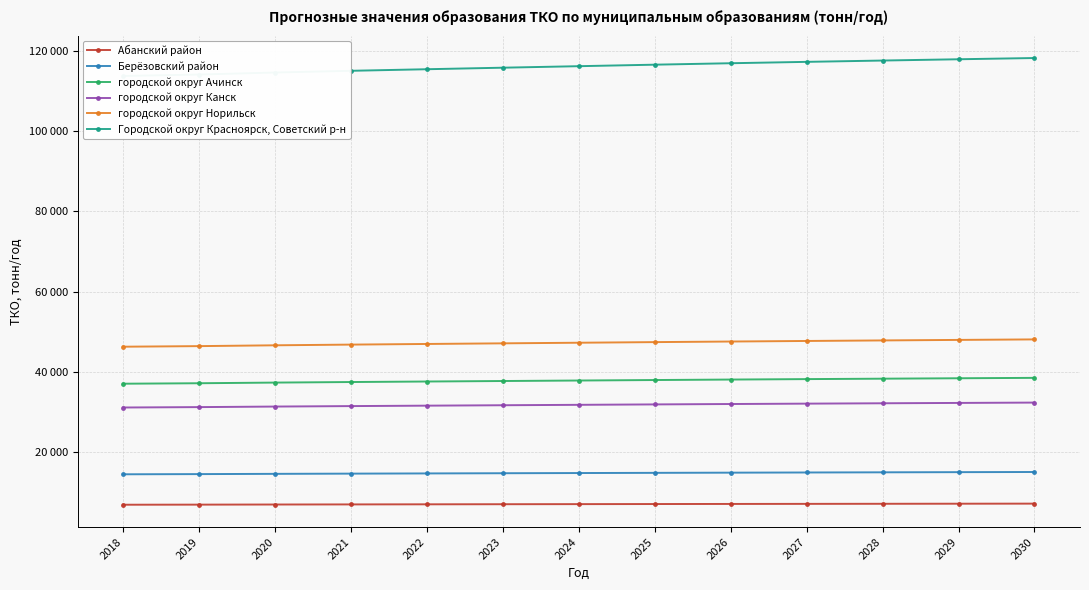

What is the minimum value for городской округ Норильск?

46285